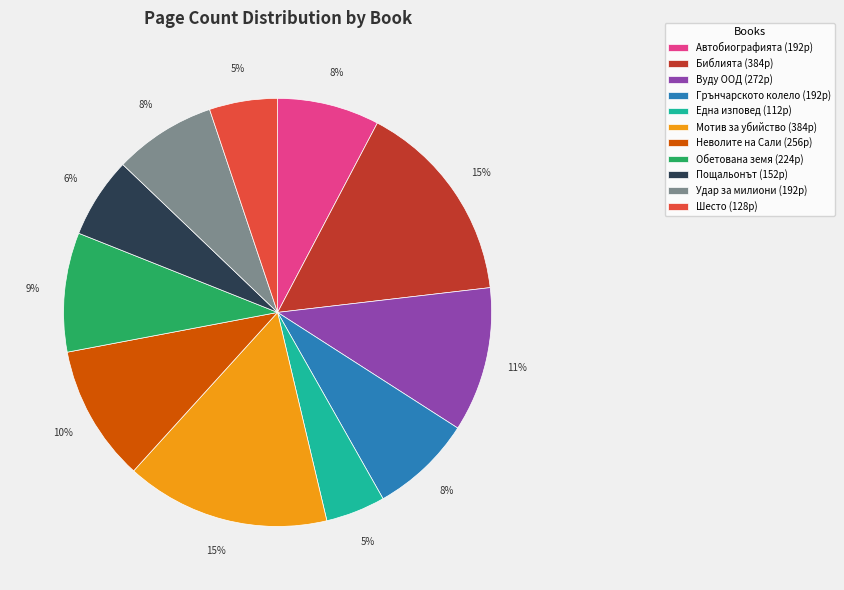

Which has a higher value, Обетована земя (224p) or Мотив за убийство (384p)?

Мотив за убийство (384p)